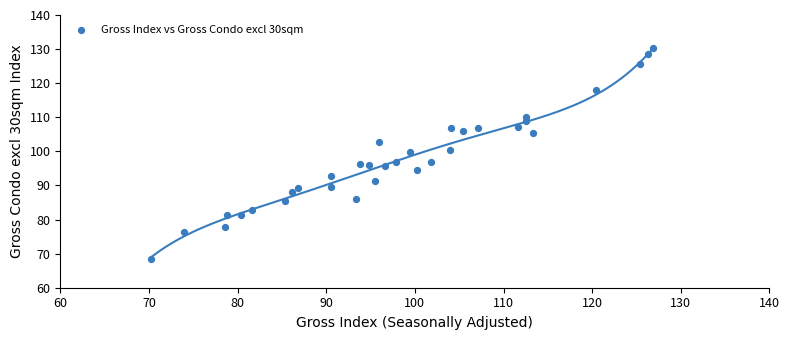

What is the range of Y values (max minus min)?

61.9